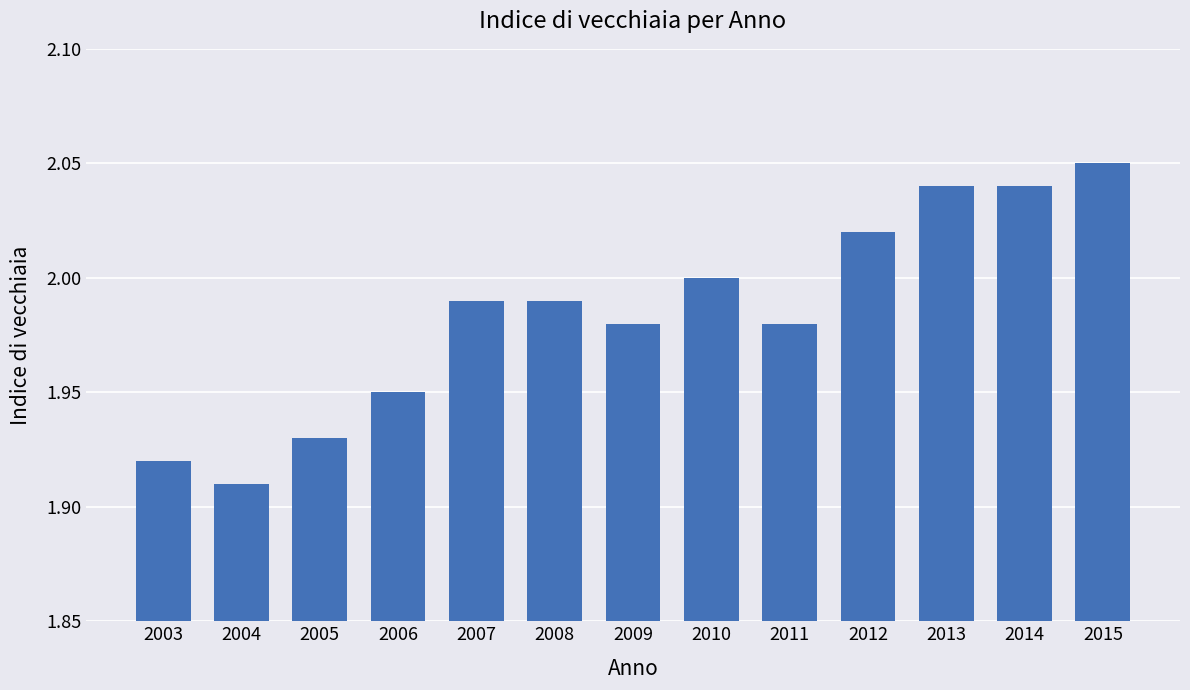

How many series are shown in this chart?

1